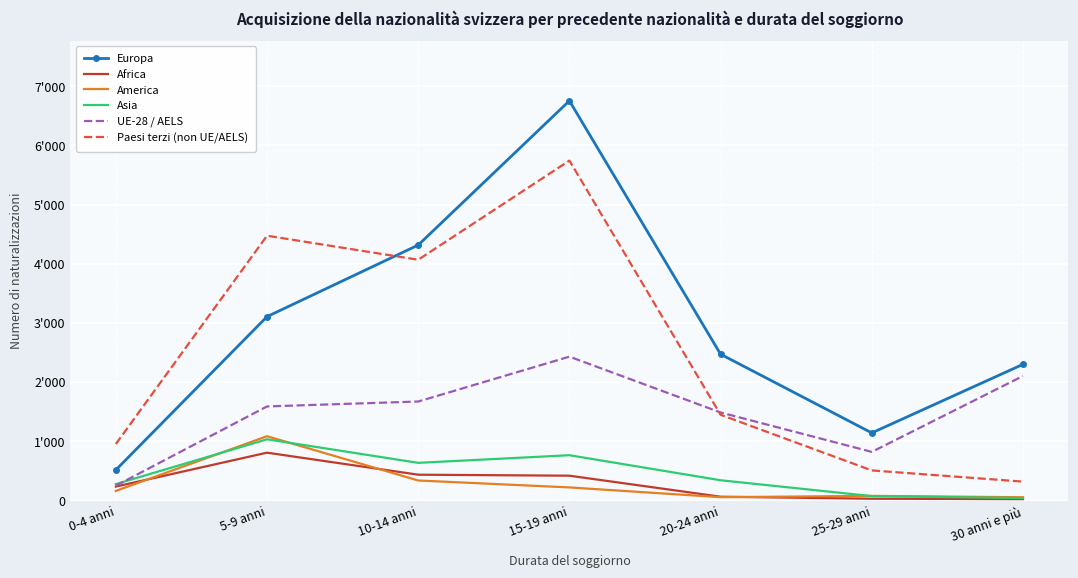

Which series has the largest total across all categories?

Europa